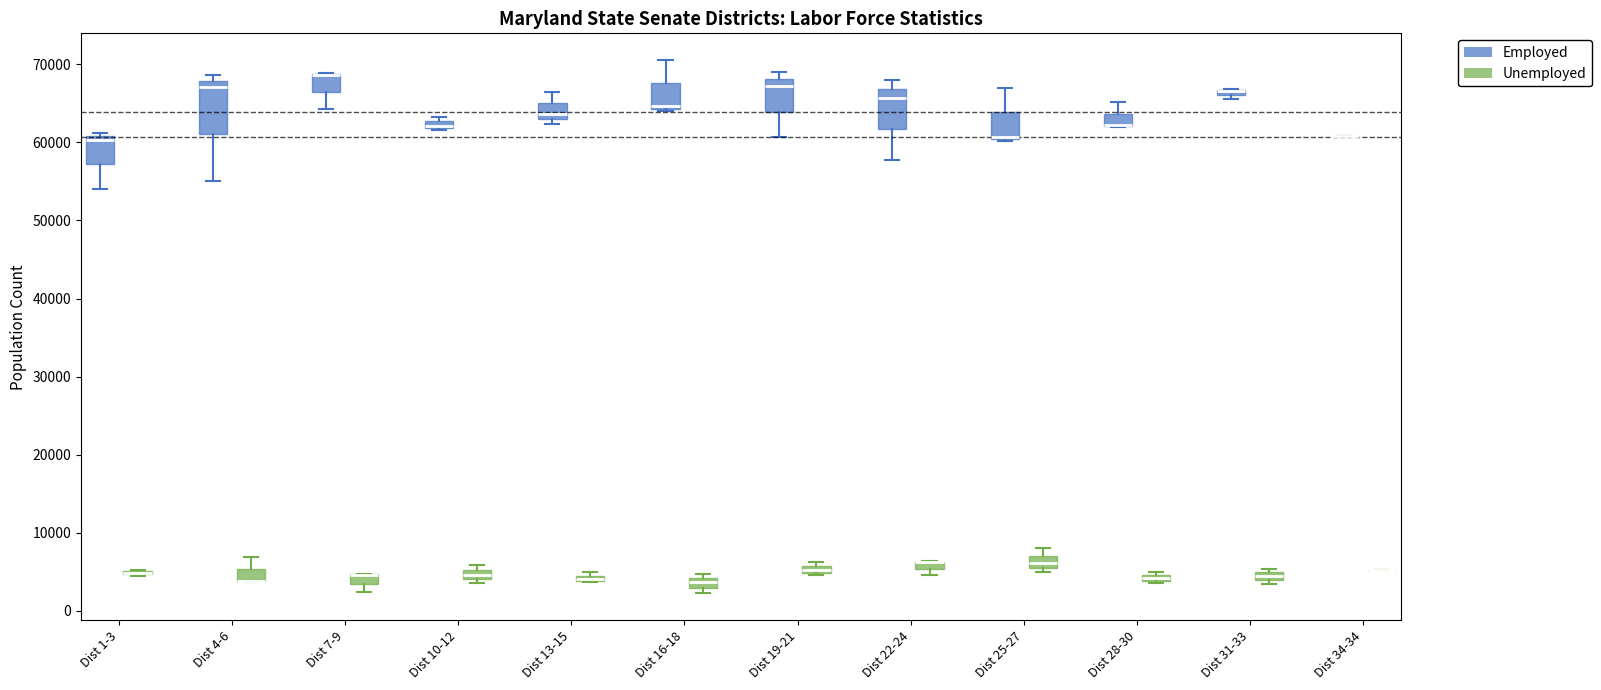

Comparing the boxes themselves (not the whiskers), which one is the tallest?

Dist 4-6 (Employed)